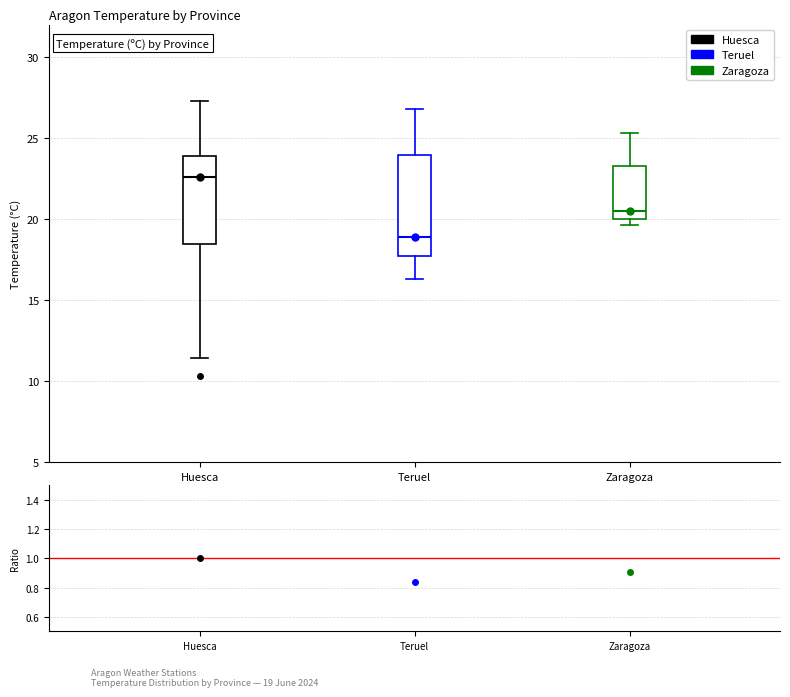

Reading left to right, read every box against the y-axis: the position of its median line, the range the box covers, and the ends of its whiskers. The values are not printed on the chart, so give them approximately, as read against the axis.

Huesca: median 22.5, box 18.5 to 24.0, whiskers 11.5 to 27.5
Teruel: median 19.0, box 17.5 to 24.0, whiskers 16.5 to 27.0
Zaragoza: median 20.5, box 20.0 to 23.5, whiskers 19.5 to 25.5